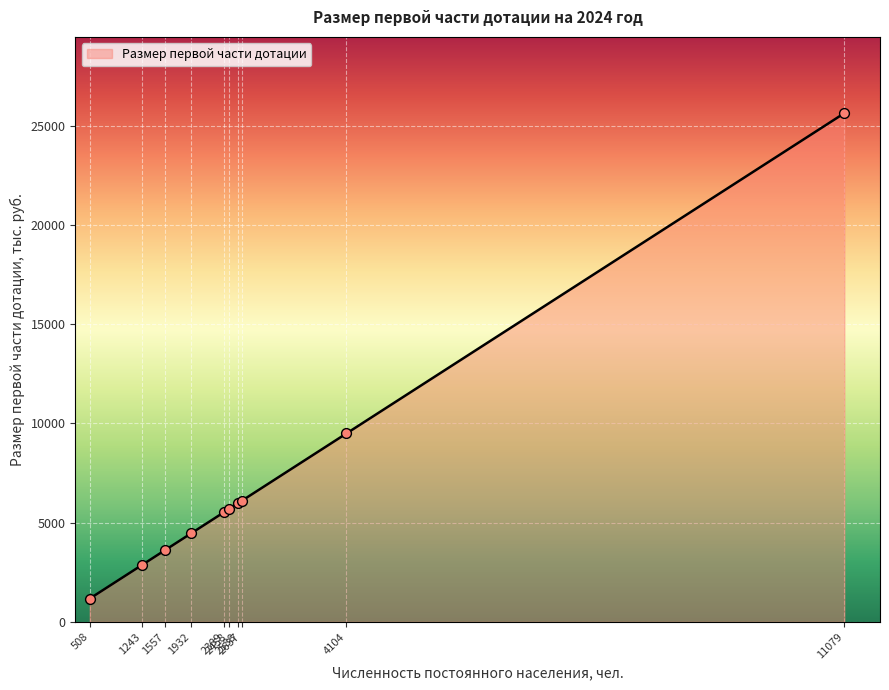

Between 4104 and 2458, which is larger?

4104